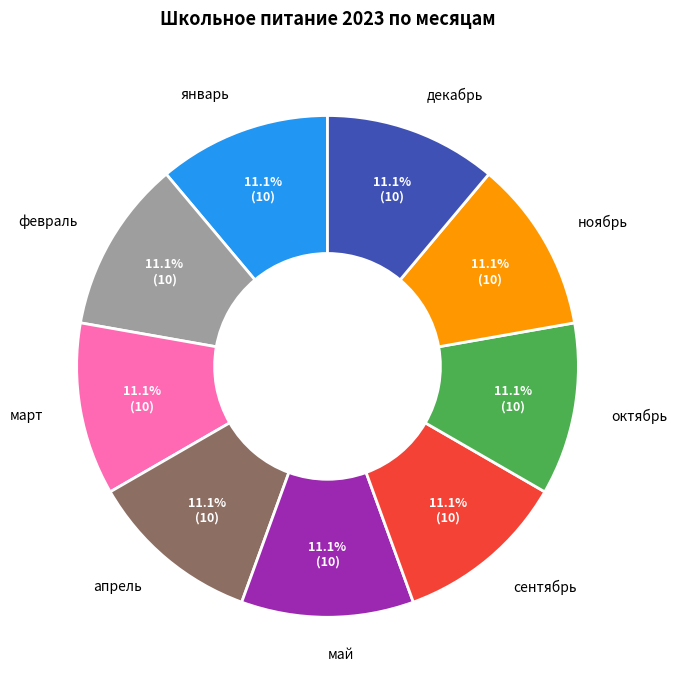

Is there any slice that represents more than half of the pie?

No